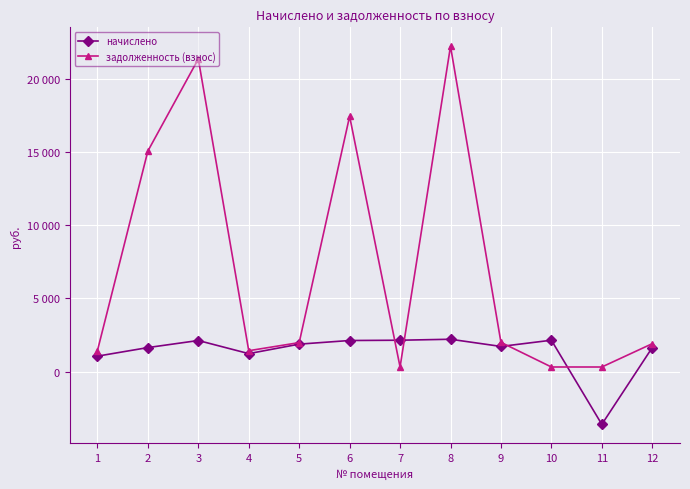

What is the approximate value of начислено at 12?

1638.0